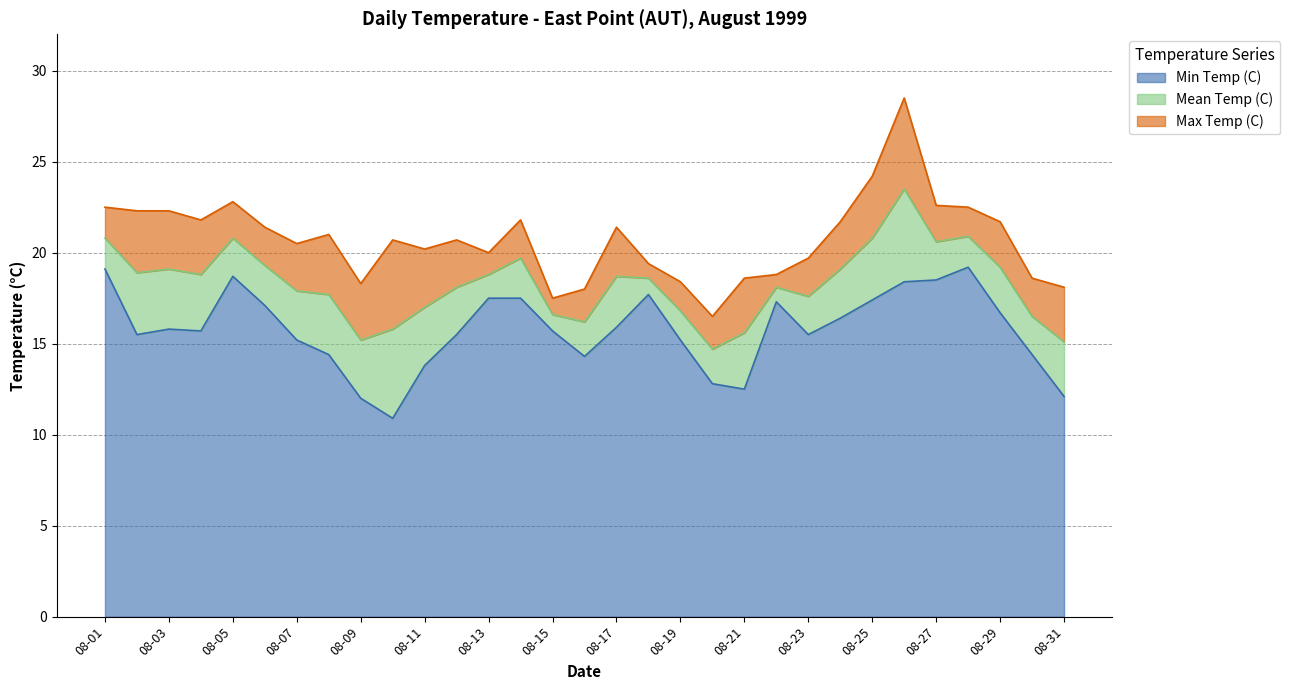

At which category is the sum across all series the highest?

08-26